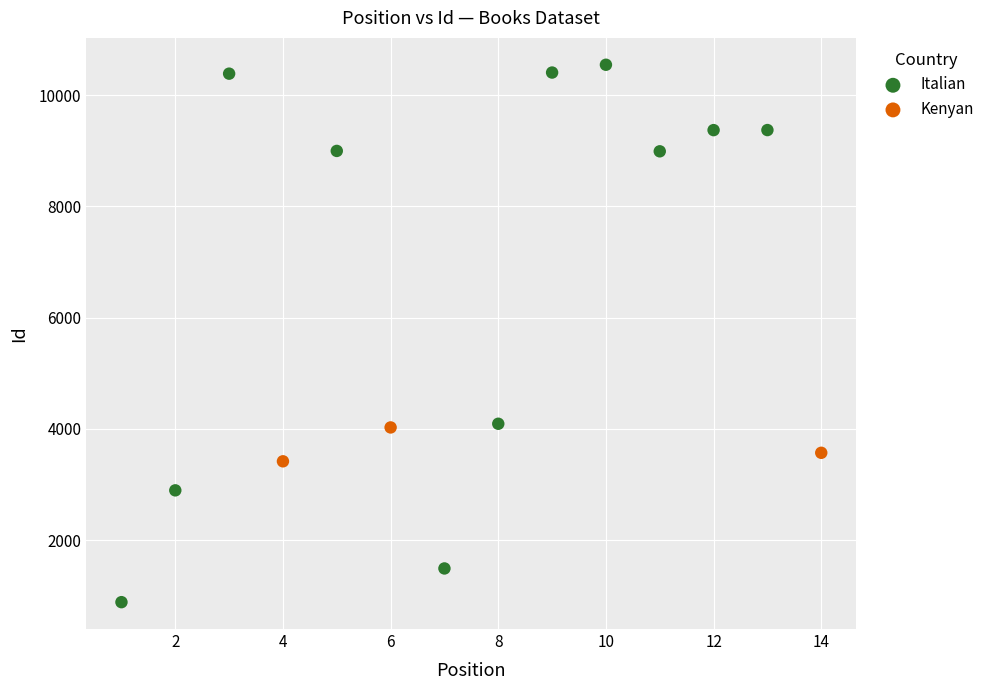

Which series has the widest spread of Y values?

Italian